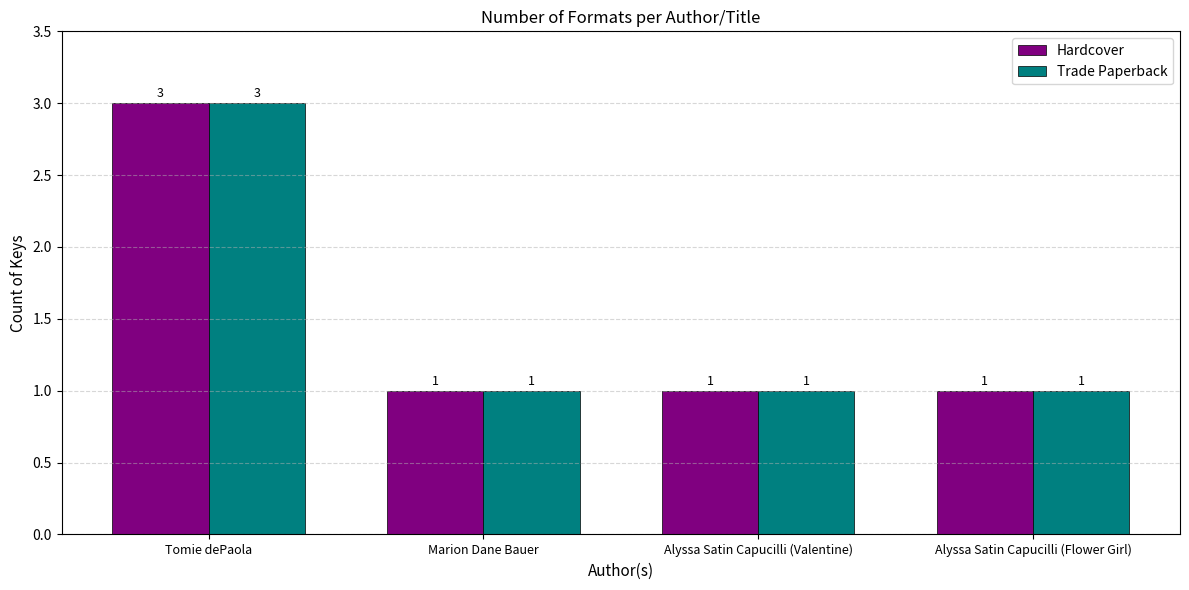

What is the total value across all series at Alyssa Satin Capucilli (Valentine)?

2